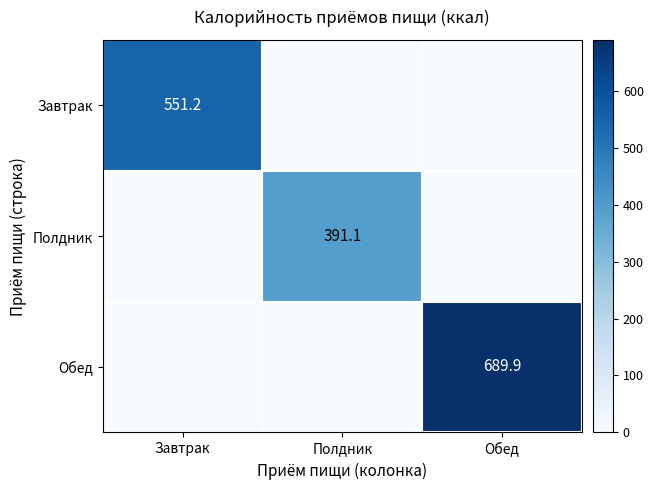

What is the total value across all series at Завтрак?

551.2